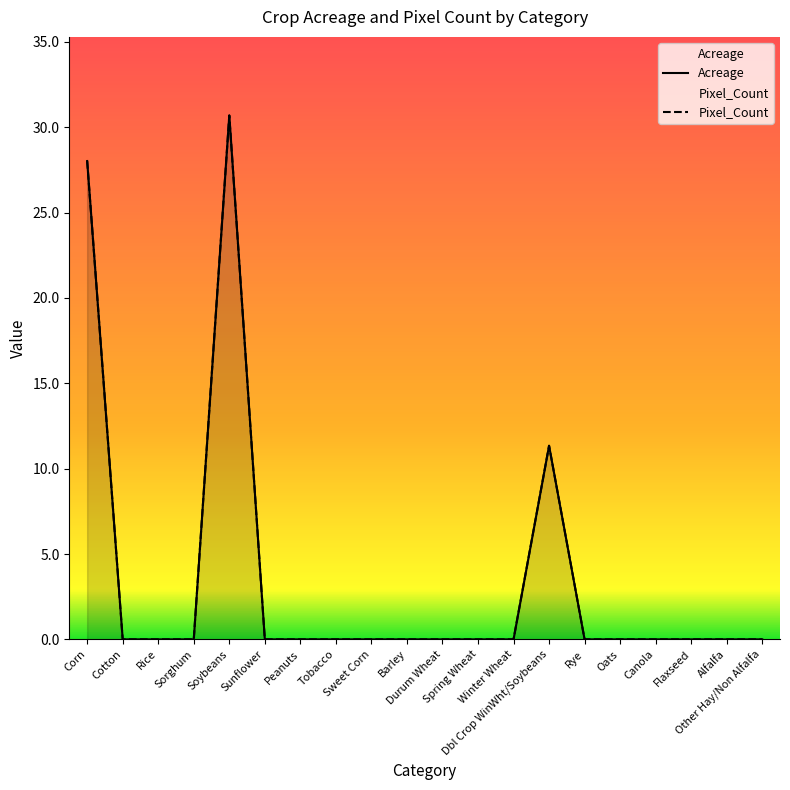

At how many categories does at least one series exceed 9?

3